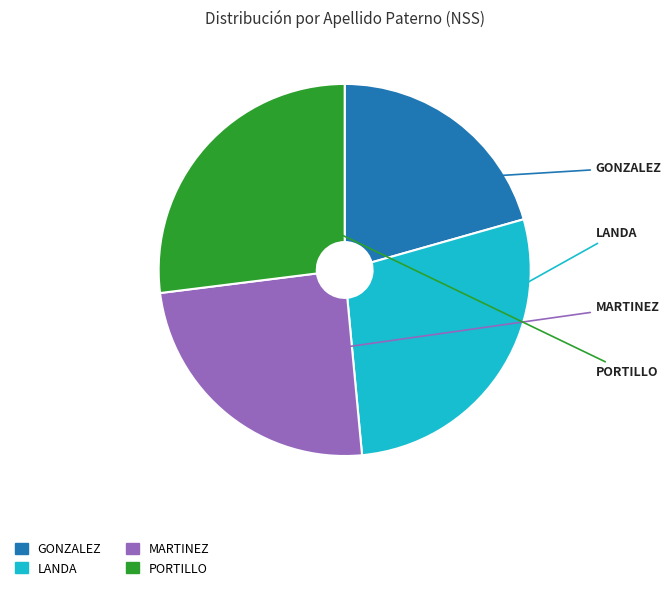

Count the number of slices in the pie.

4